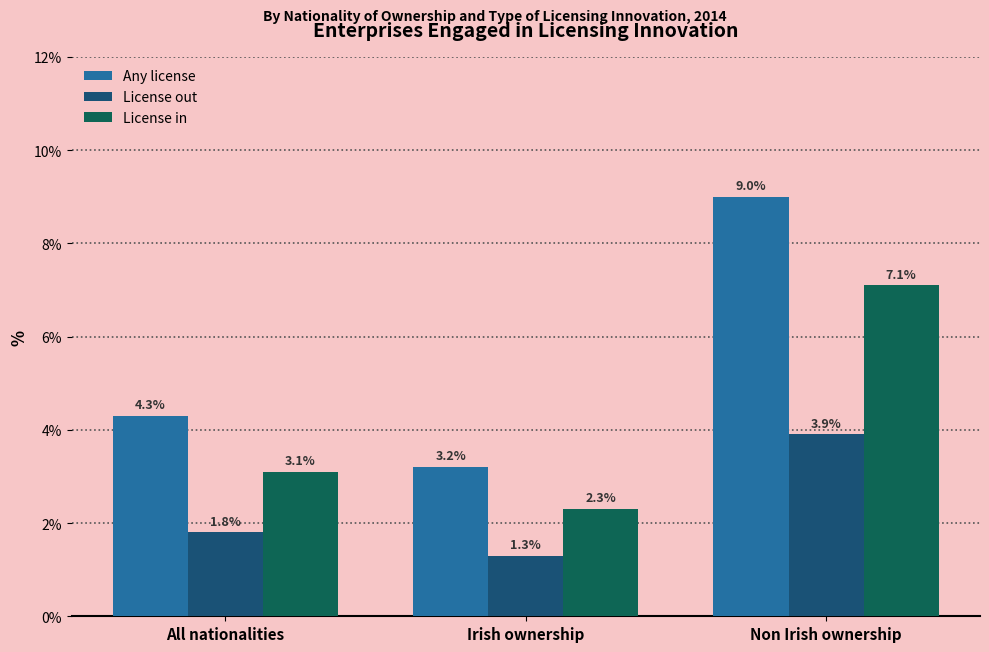

Count the number of categories in the chart.

3